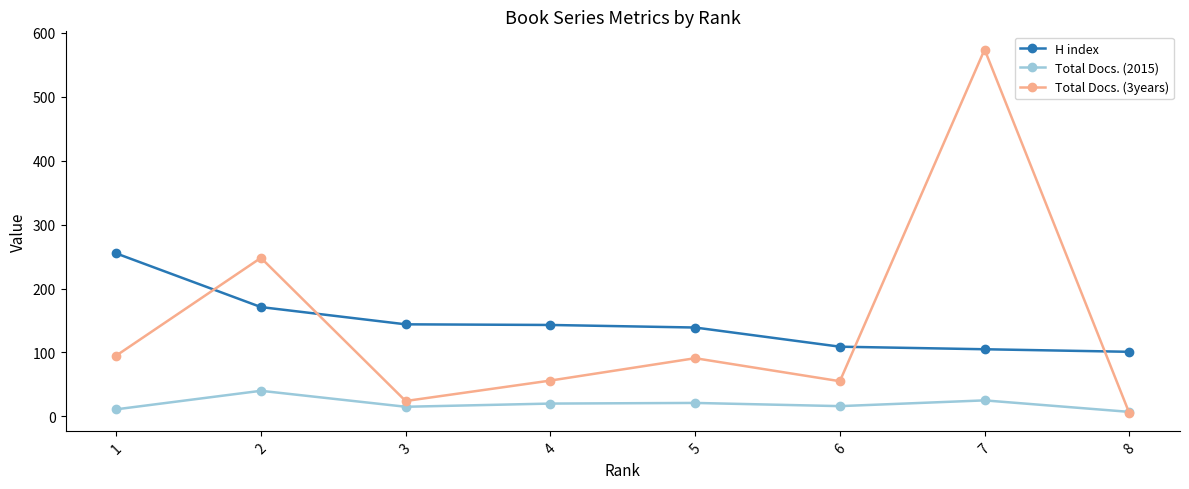

Rank the series at 7 from lowest to highest value.

Total Docs. (2015), H index, Total Docs. (3years)